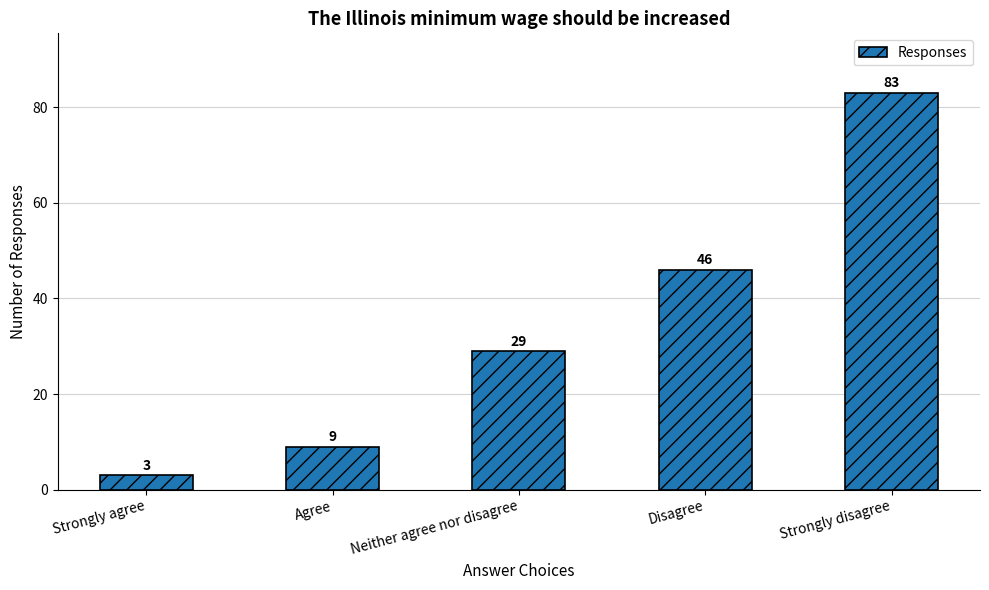

What is the value of the 4th bar from the left?

46